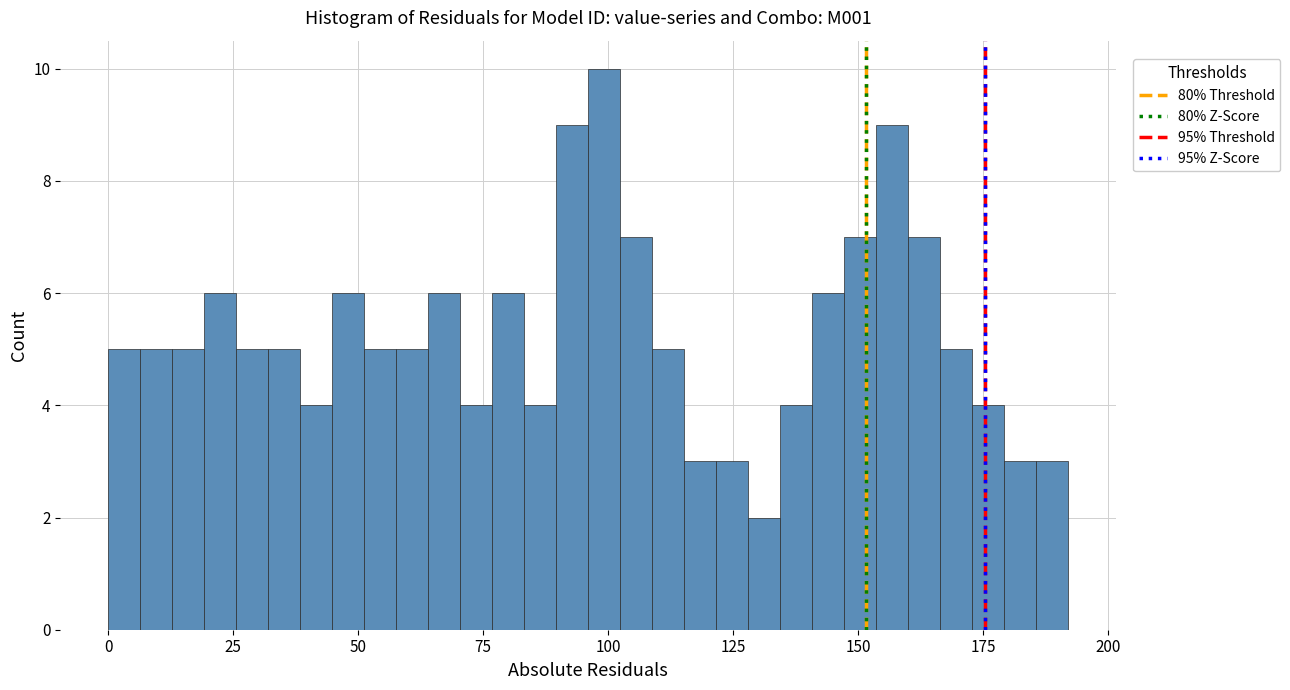

Around what value on the x-axis is the tallest bar? Give the approximate position of its centre, as read against the axis.

100